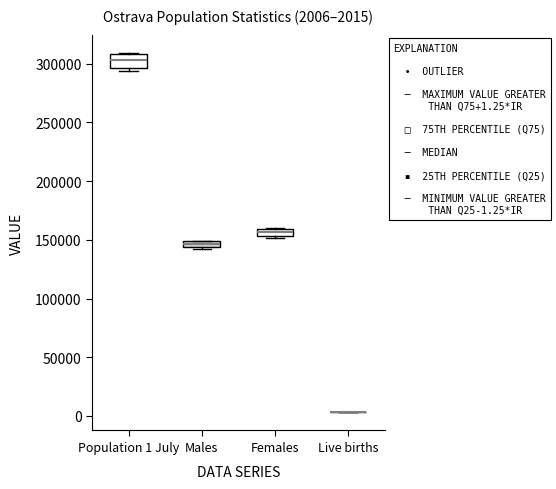

Which box is the tallest, from its lower edge to its upper edge?

Population 1 July